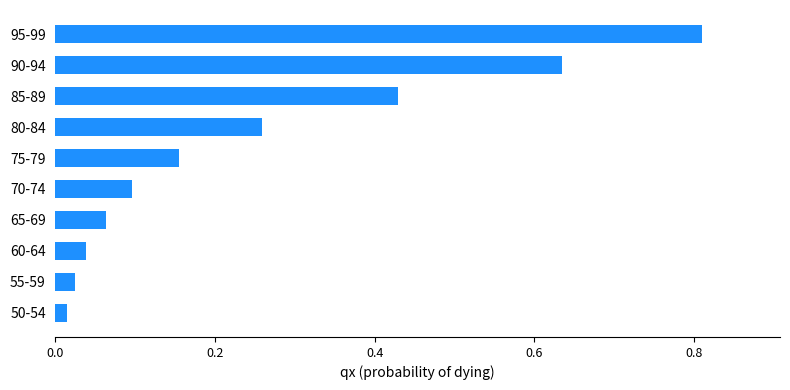

At which category does the chart reach its peak across all series?

95-99